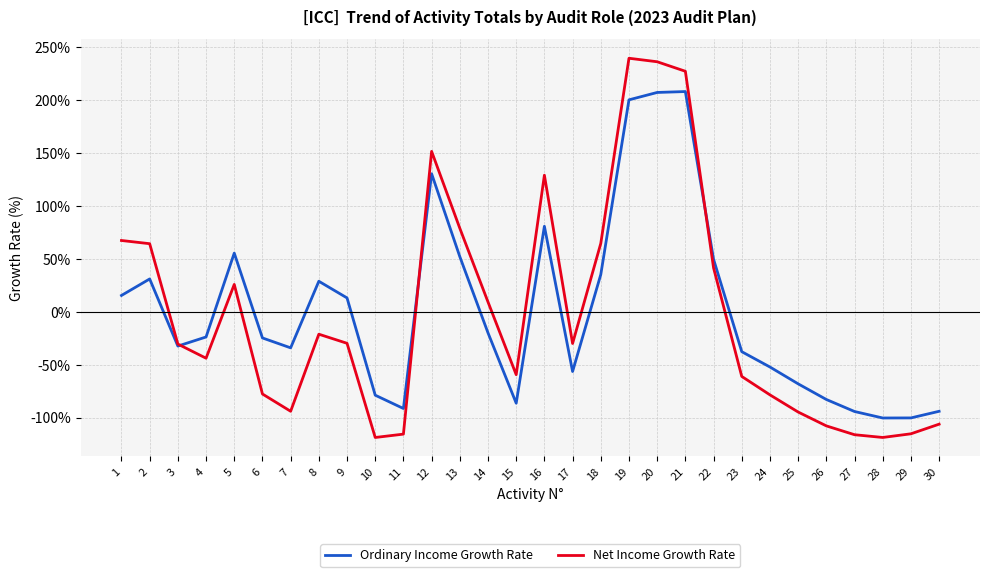

How many lines are shown in the chart?

2